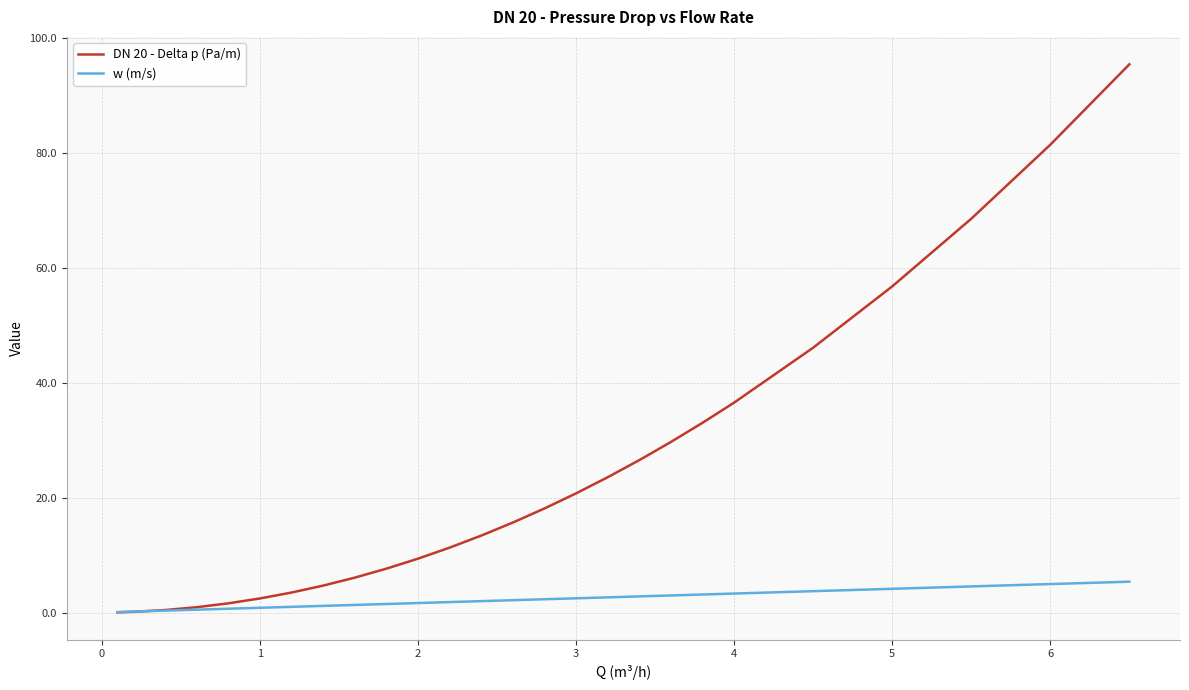

At how many categories does at least one series exceed 75?

2